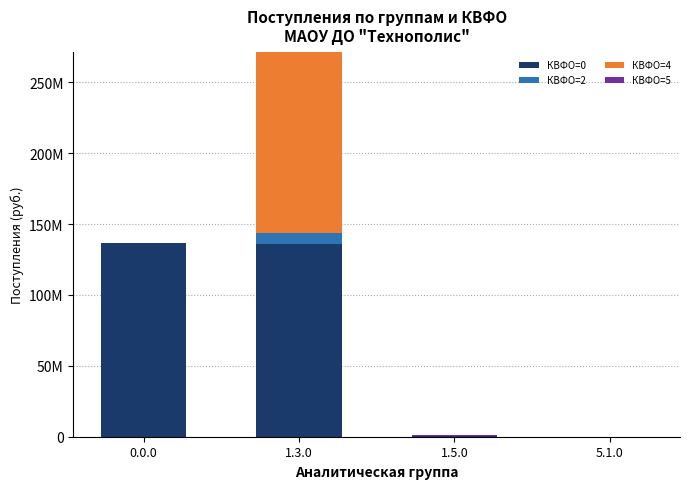

Are the bars grouped side by side (vs. stacked)?

No